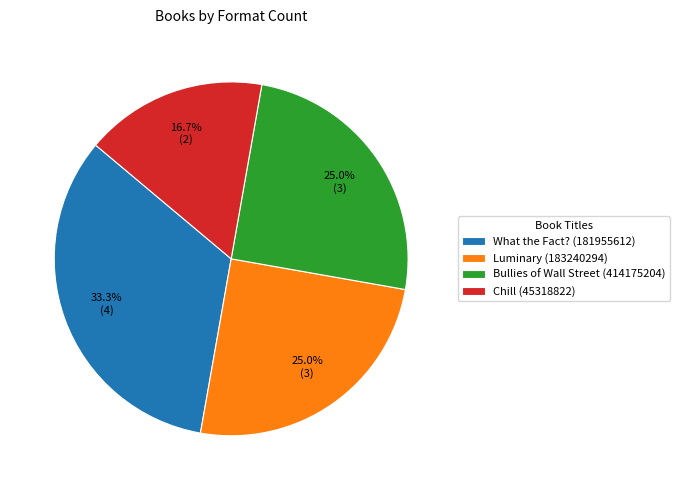

How many segments does this pie chart have?

4